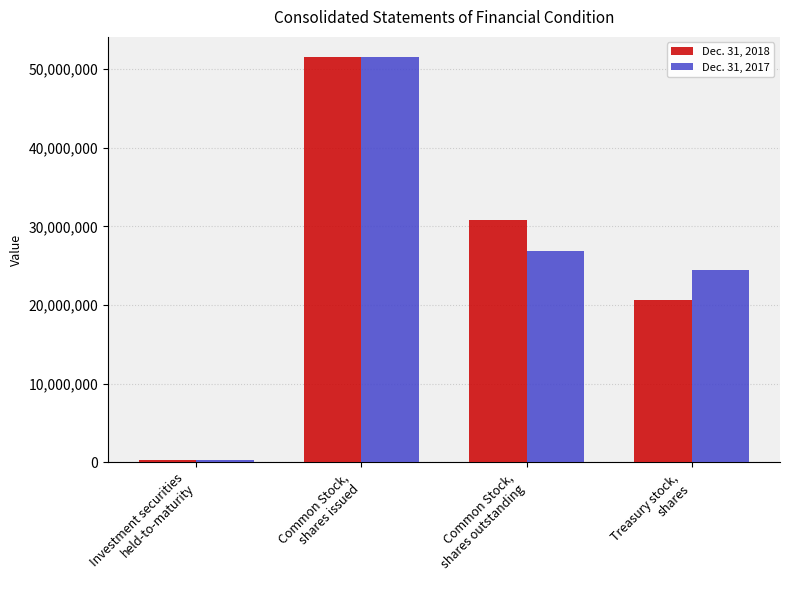

What is the spread (max minus min) of values at Common Stock,
shares issued?

20146